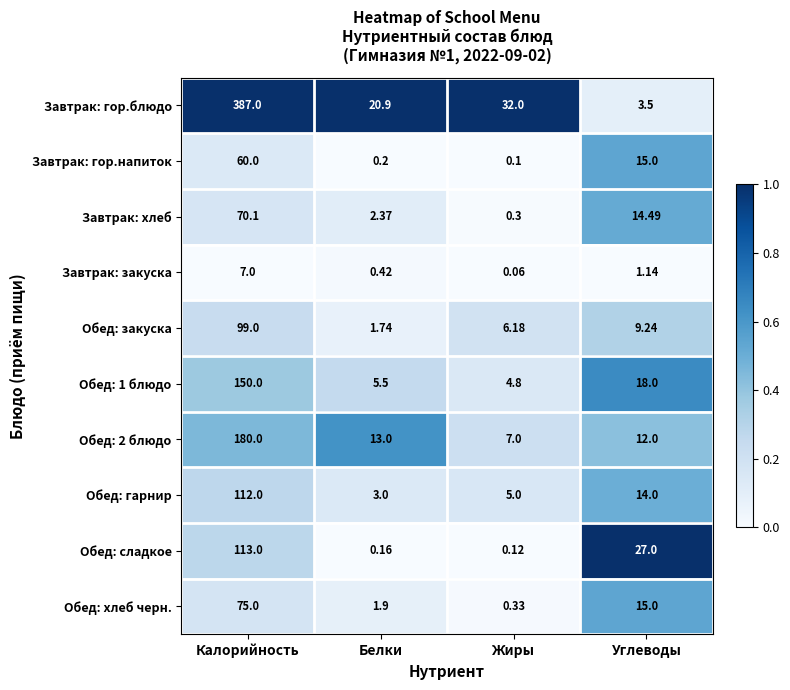

How many distinct data groups are displayed?

10